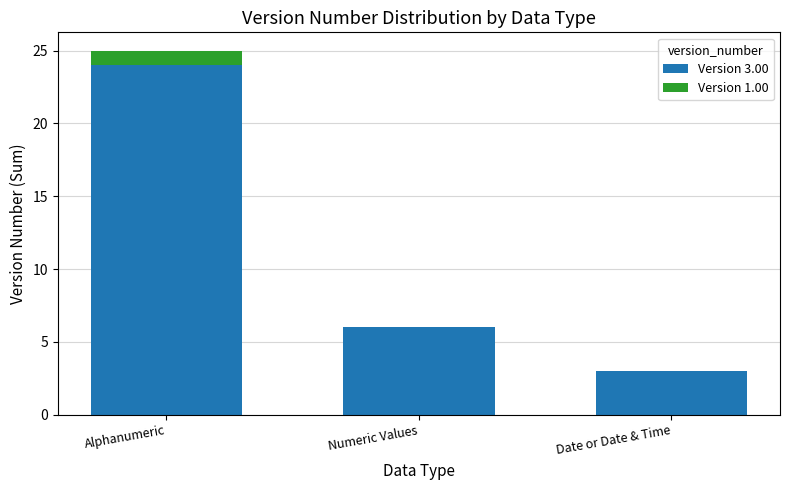

Count the number of categories in the chart.

3